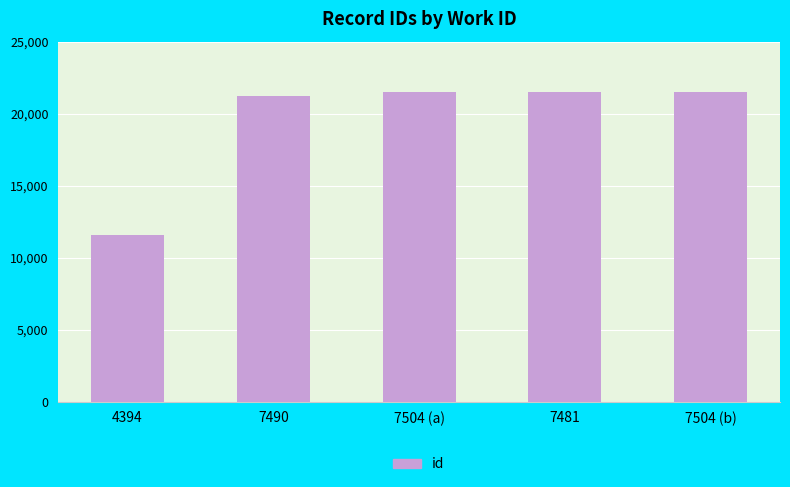

What value does the data have at 7490, to the nearest 100?

21300